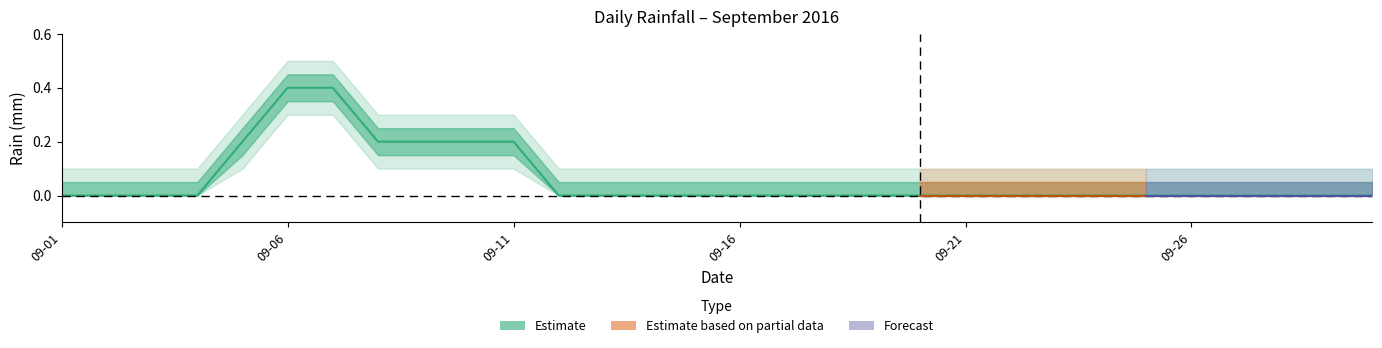

At which label is the value closest to 0?

09-01